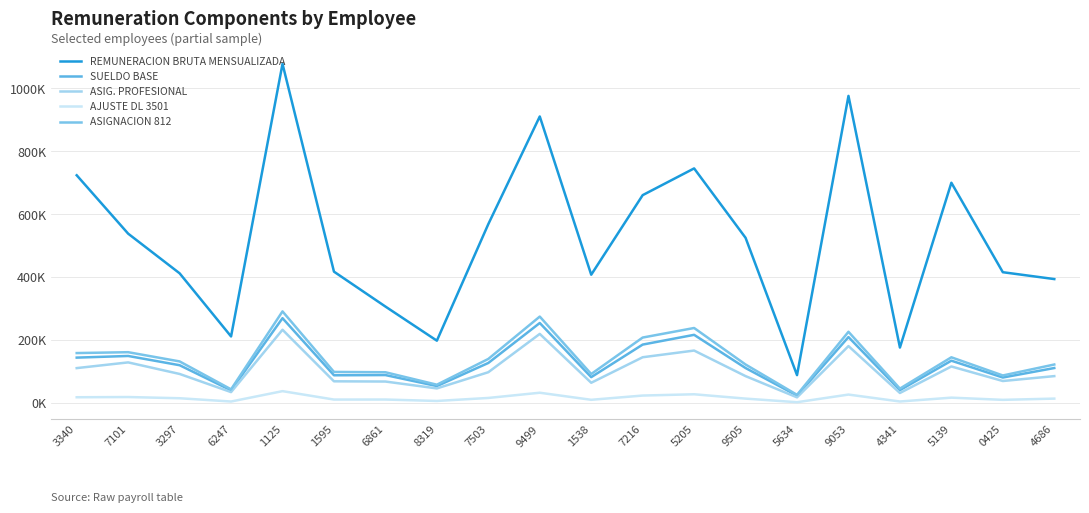

List the labels in order of ASIG. PROFESIONAL value, largest first.

1125, 9499, 9053, 5205, 7216, 7101, 5139, 3340, 7503, 3297, 9505, 4686, 0425, 1595, 6861, 1538, 8319, 6247, 4341, 5634